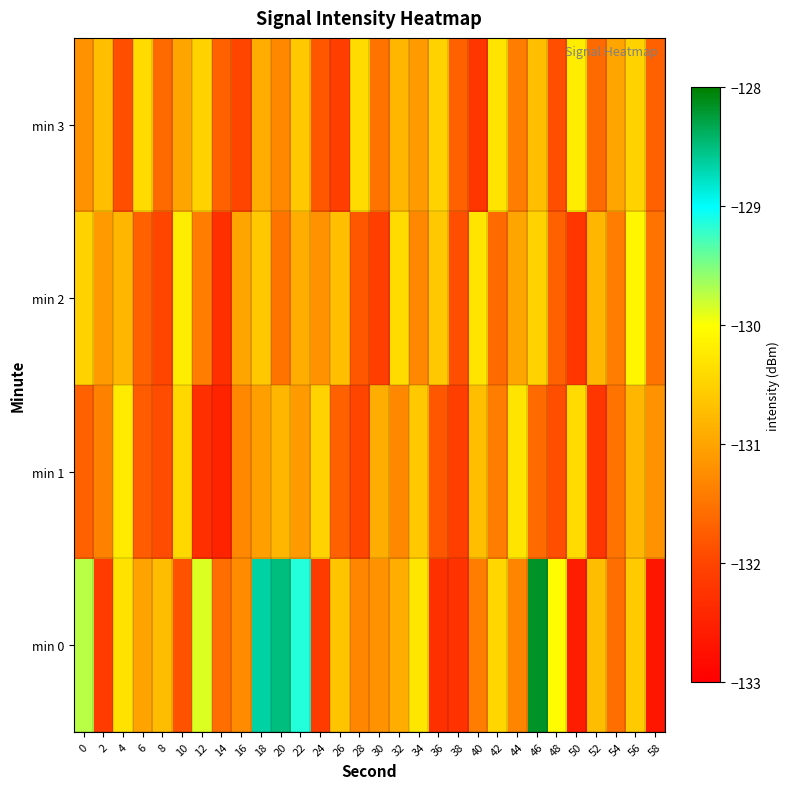

Reading right to left, list all the values displayed in this chart.

min 0: 58=-132.7	56=-130.6	54=-131.6	52=-130.7	50=-132.6	48=-130.0	46=-128.2	44=-131.3	42=-130.5	40=-131.4	38=-132.3	36=-132.3	34=-130.3	32=-130.9	30=-131.2	28=-131.3	26=-130.7	24=-132.1	22=-129.2	20=-128.5	18=-128.7	16=-131.2	14=-131.6	12=-129.9	10=-131.9	8=-130.7	6=-131.0	4=-130.3	2=-132.1	0=-129.7
min 1: 58=-131.2	56=-130.8	54=-131.5	52=-132.2	50=-130.4	48=-131.9	46=-131.6	44=-130.3	42=-131.4	40=-130.7	38=-132.1	36=-131.8	34=-130.6	32=-131.3	30=-130.9	28=-132.0	26=-131.7	24=-130.5	22=-131.1	20=-130.8	18=-131.1	16=-131.3	14=-132.5	12=-132.3	10=-130.4	8=-131.9	6=-131.8	4=-130.2	2=-131.4	0=-131.7
min 2: 58=-131.5	56=-130.1	54=-131.4	52=-130.8	50=-132.2	48=-131.7	46=-130.5	44=-131.0	42=-131.6	40=-130.3	38=-131.9	36=-130.6	34=-131.3	32=-130.4	30=-132.1	28=-131.8	26=-130.7	24=-131.2	22=-130.9	20=-131.5	18=-130.6	16=-131.0	14=-132.3	12=-131.4	10=-130.2	8=-132.0	6=-131.7	4=-130.8	2=-131.1	0=-130.5
min 3: 58=-131.7	56=-130.5	54=-131.0	52=-131.6	50=-130.2	48=-131.9	46=-130.7	44=-131.4	42=-130.3	40=-132.2	38=-131.7	36=-130.5	34=-131.1	32=-130.8	30=-131.5	28=-130.4	26=-132.1	24=-131.8	22=-130.6	20=-131.3	18=-130.9	16=-132.0	14=-131.7	12=-130.5	10=-131.0	8=-131.6	6=-130.4	4=-131.9	2=-130.7	0=-131.2